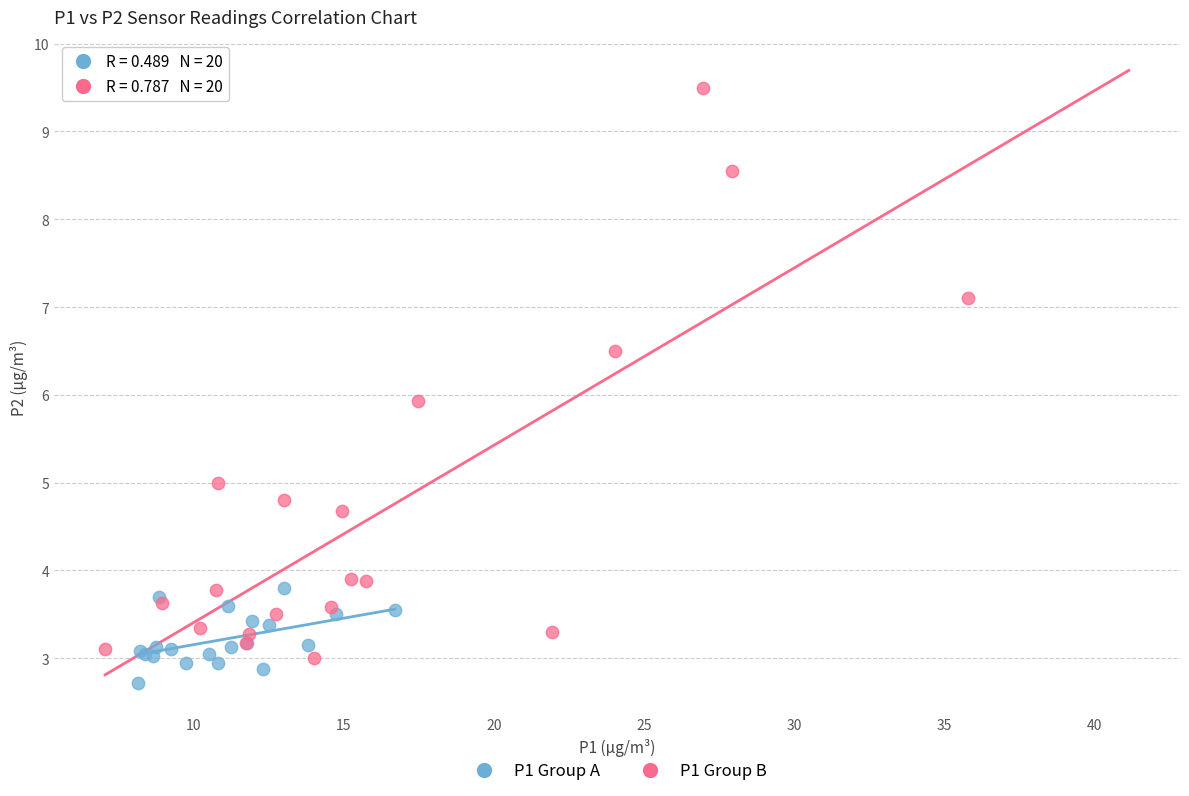

Which series contains the highest Y value?

P1 Group B